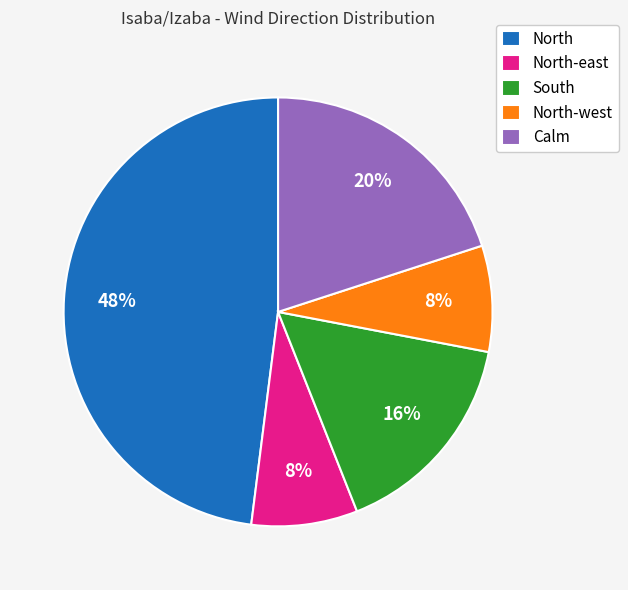

Which category has the biggest portion of the pie?

North